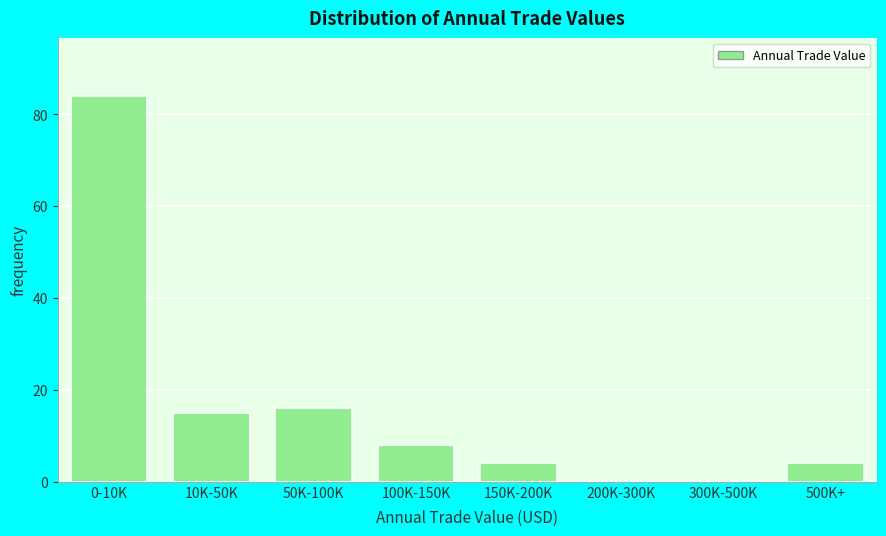

Reading left to right, transcribe all the data shown in this chart.

0-10K=84	10K-50K=15	50K-100K=16	100K-150K=8	150K-200K=4	200K-300K=0	300K-500K=0	500K+=4